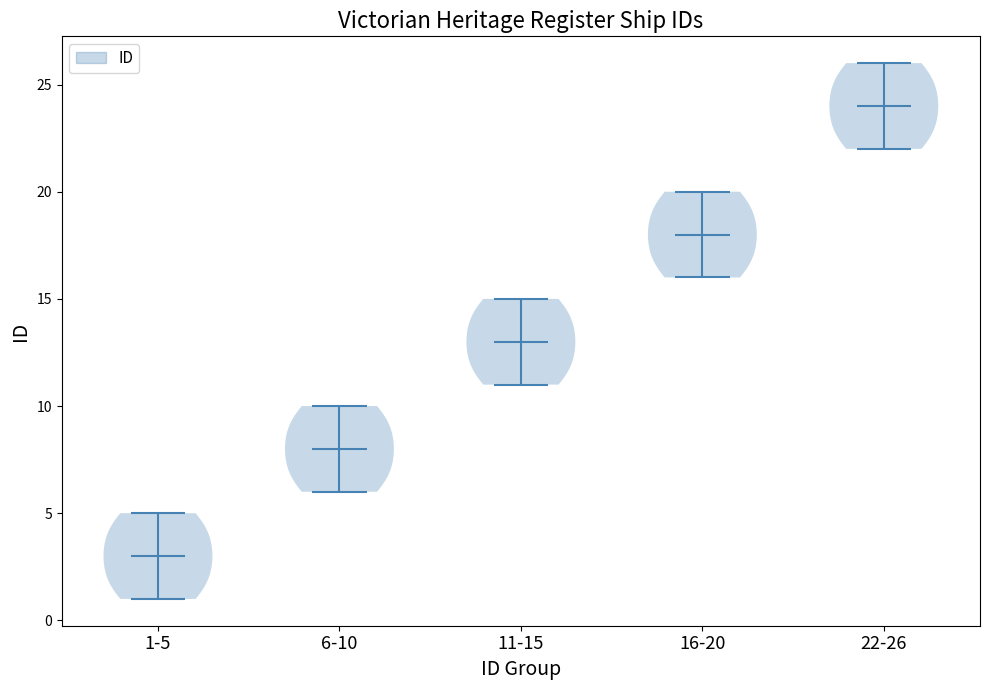

Reading left to right, read every violin against the y-axis: where its median line is, and the lowest and highest points it reaches. The values are not printed on the chart, so give them approximately, as read against the axis.

1-5: median line 3, lowest point 1, highest point 5
6-10: median line 8, lowest point 6, highest point 10
11-15: median line 13, lowest point 11, highest point 15
16-20: median line 18, lowest point 16, highest point 20
22-26: median line 24, lowest point 22, highest point 26